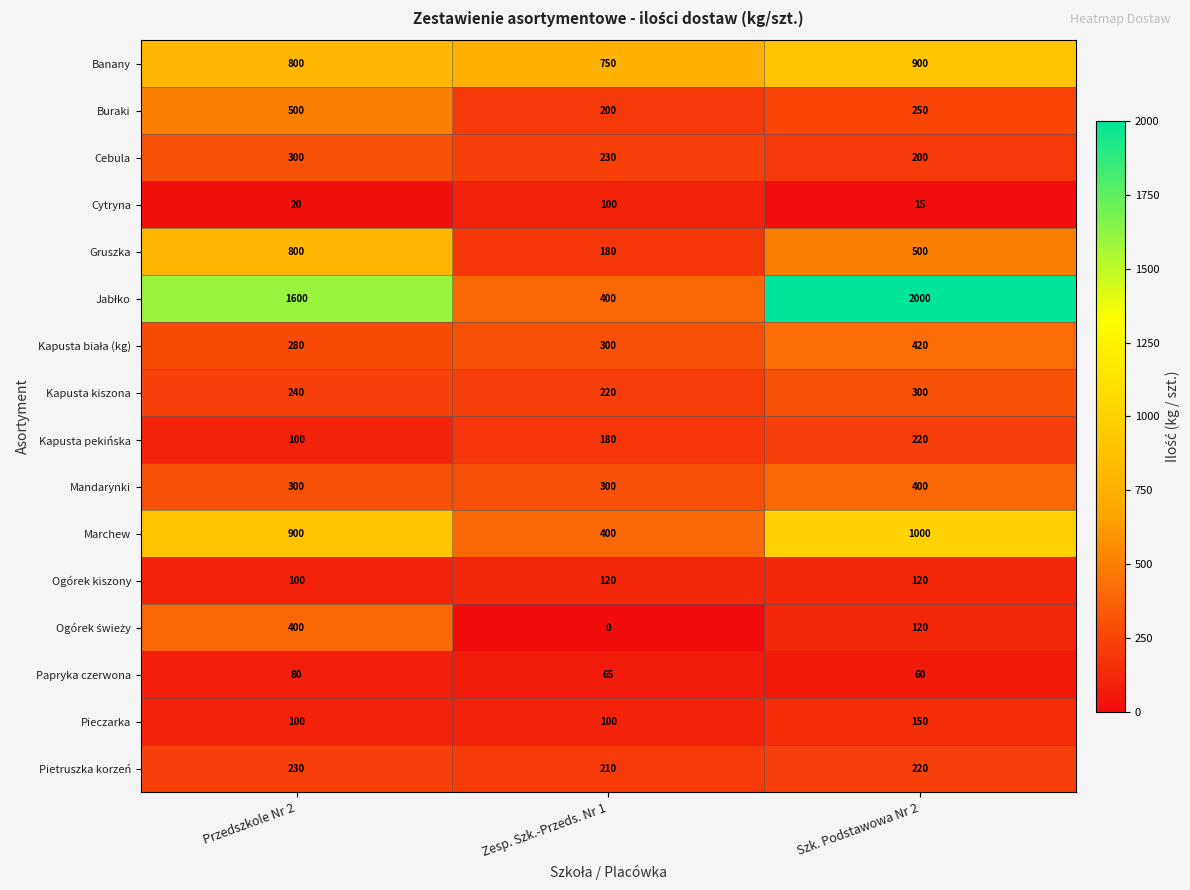

The value of Cytryna at Szk. Podstawowa Nr 2 is 15. True or false?

True